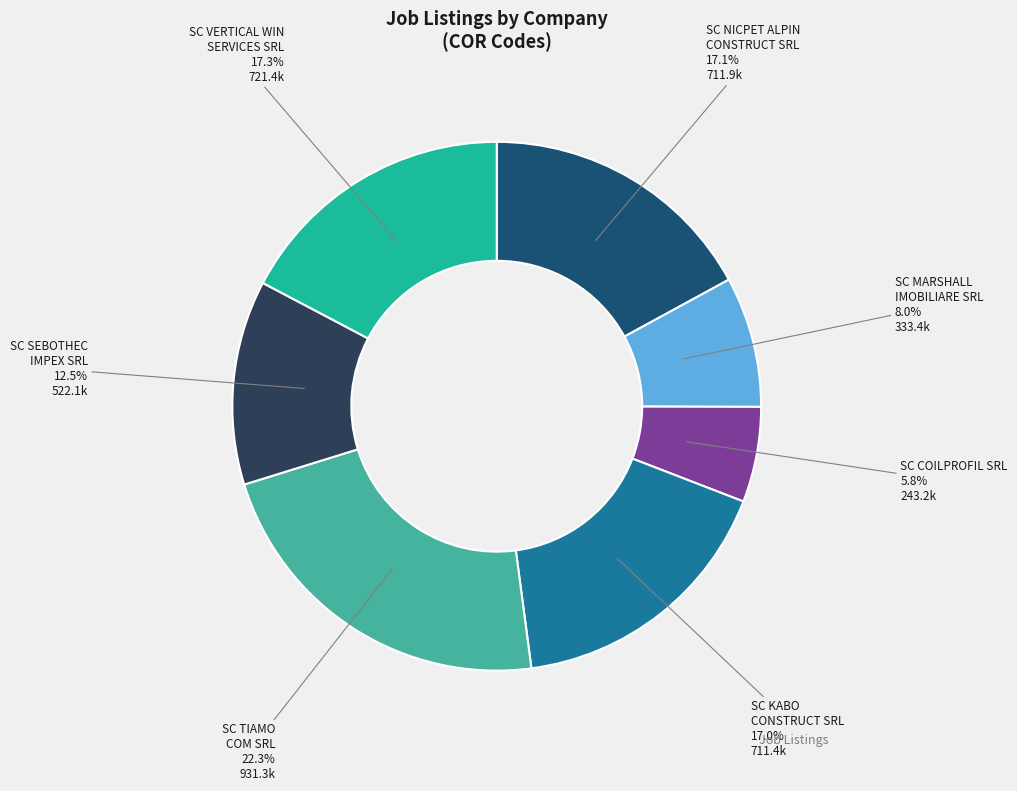

Is there any slice that represents more than half of the pie?

No